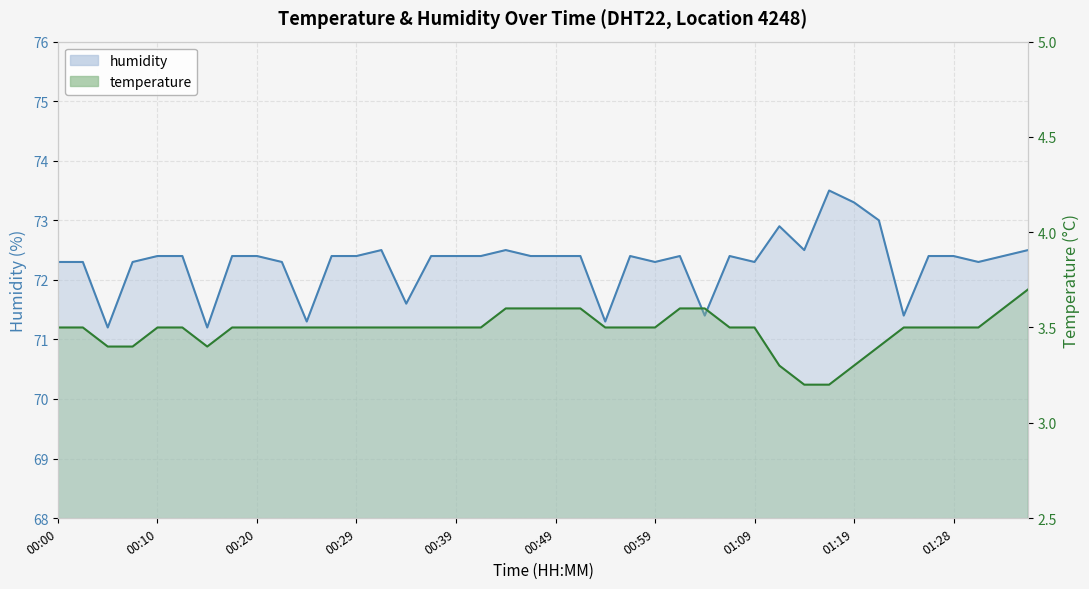

Rank the series at 00:46 from lowest to highest value.

temperature, humidity